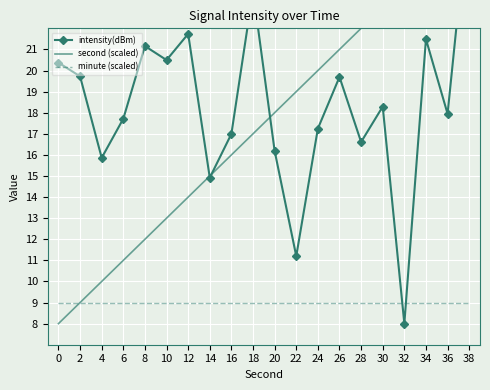

Between 8 and 34, which series saw the biggest shift?

second (scaled)